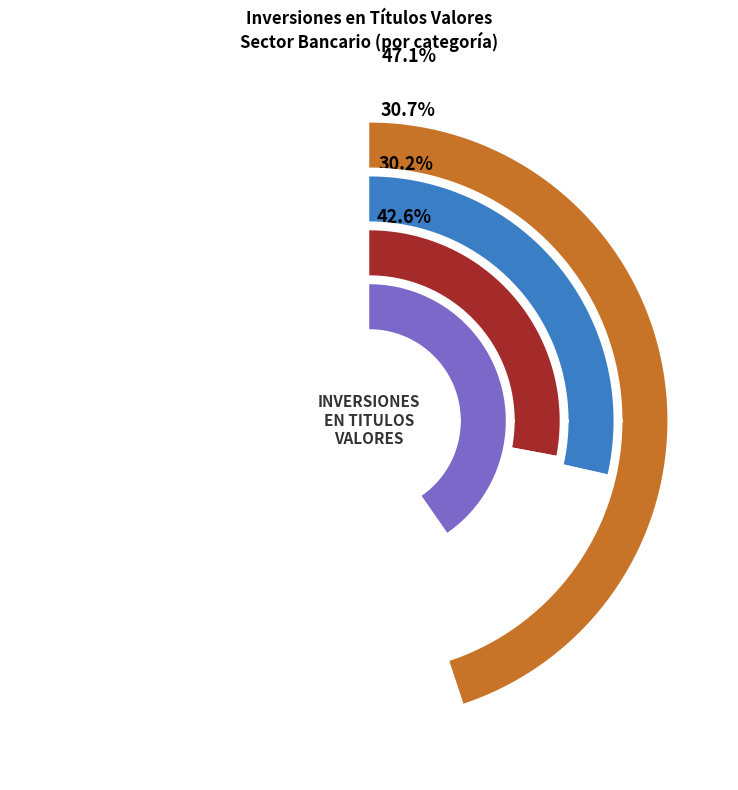

Which category has the biggest portion of the pie?

DICIEMBRE 2015